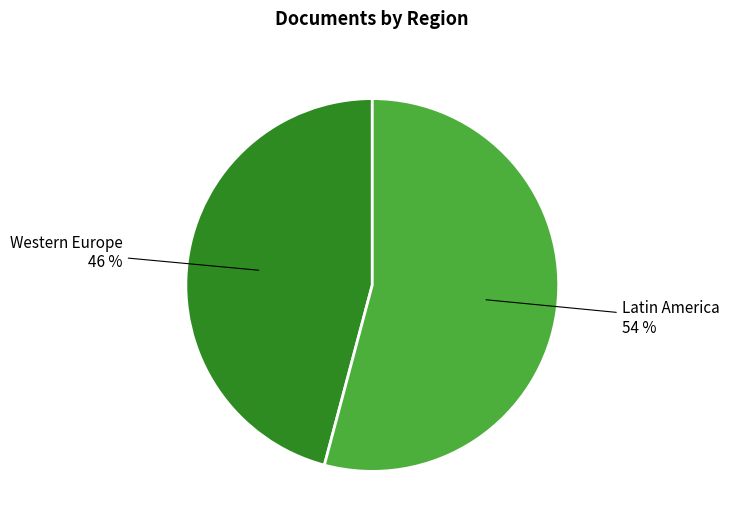

Is there a majority slice in this chart?

Yes